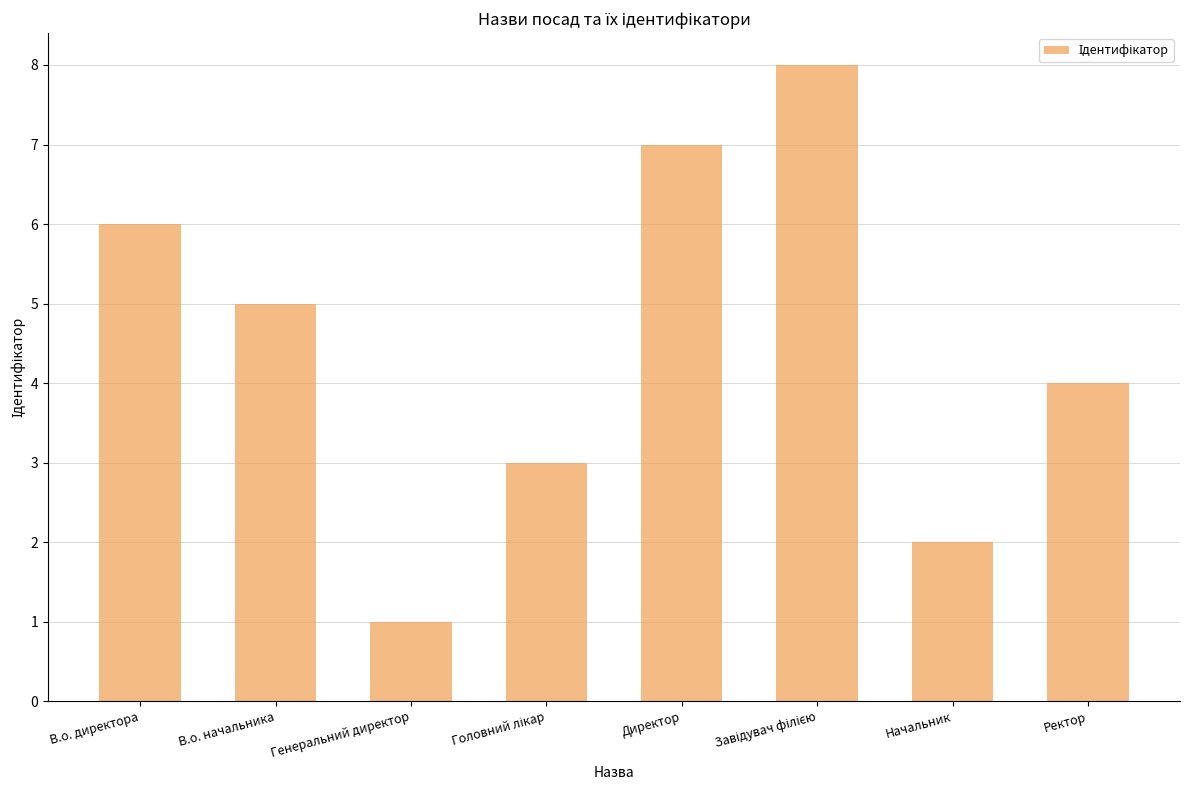

Count the number of data series in this chart.

1